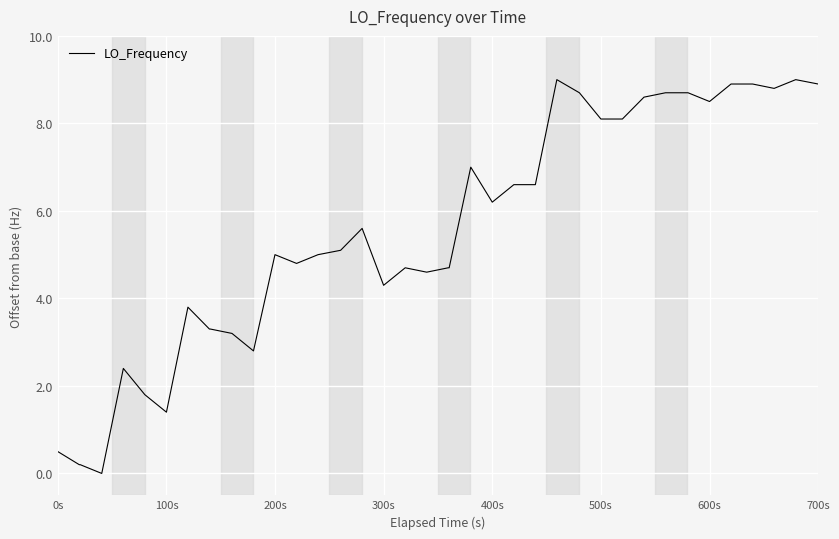

What is the average value?

5.5